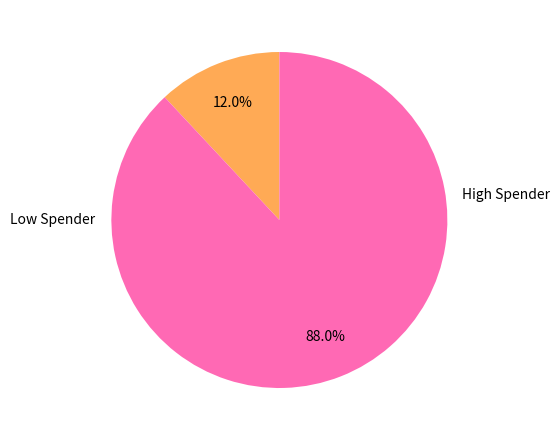

Is there any slice that represents more than half of the pie?

Yes